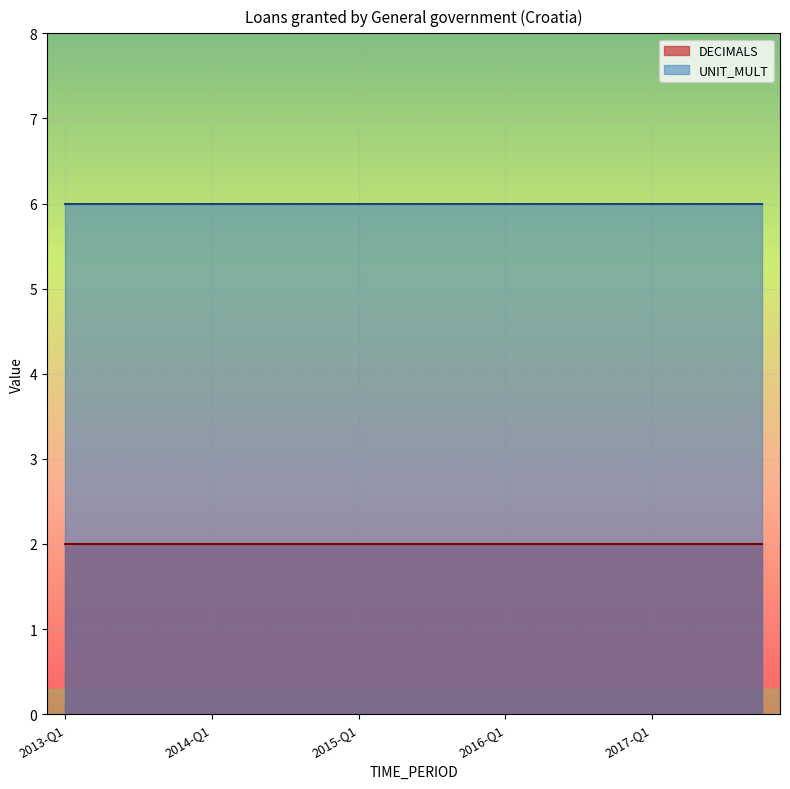

Which label corresponds to the smallest value in the chart?

2013-Q1